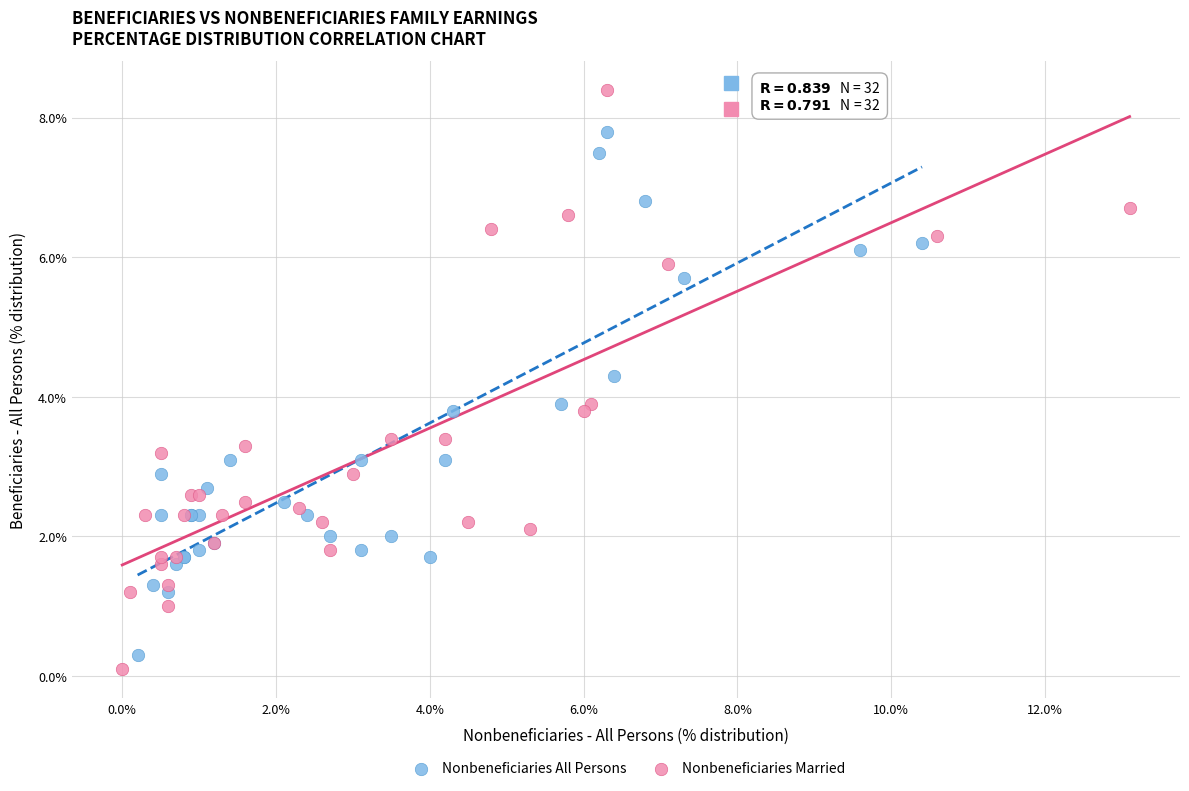

Which series reaches the maximum Y coordinate?

Nonbeneficiaries Married